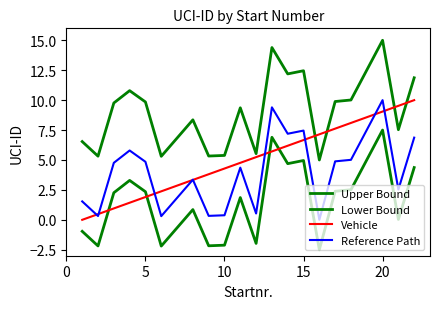

How many lines are shown in the chart?

4